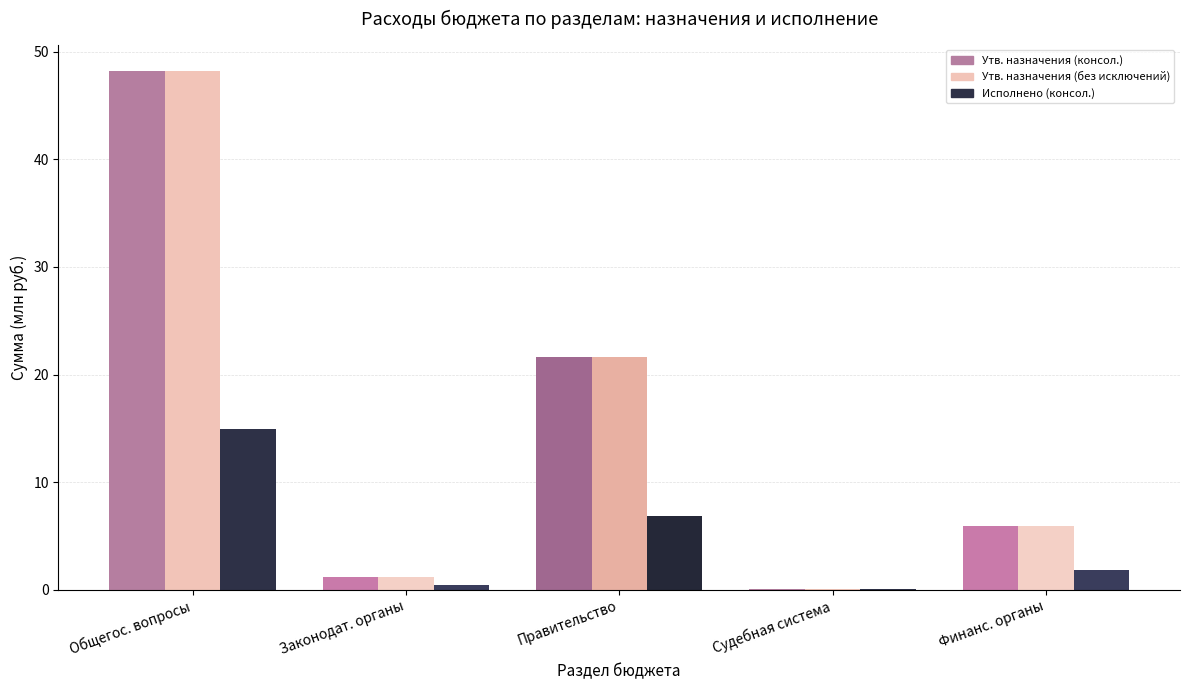

Is it true that Утв. назначения (без исключений) equals 0.1 at Судебная система?

True